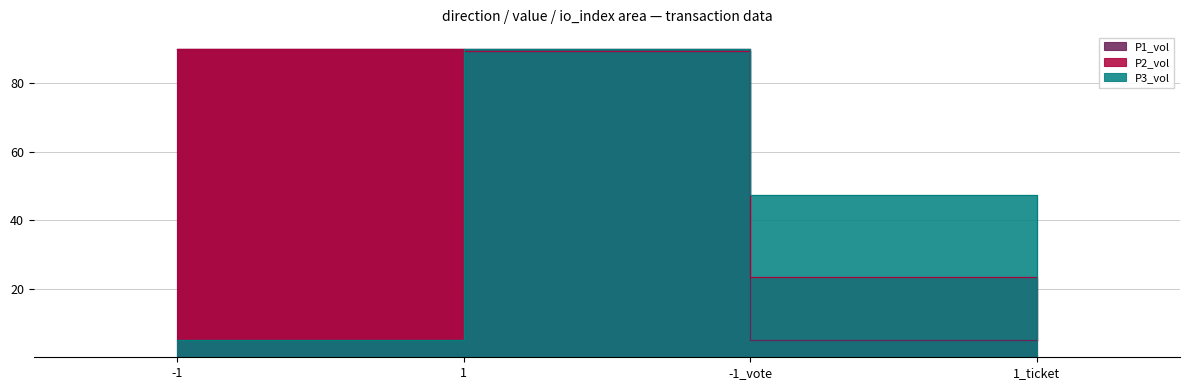

Is it true that P2_vol equals 8.2 at 1_ticket?

False